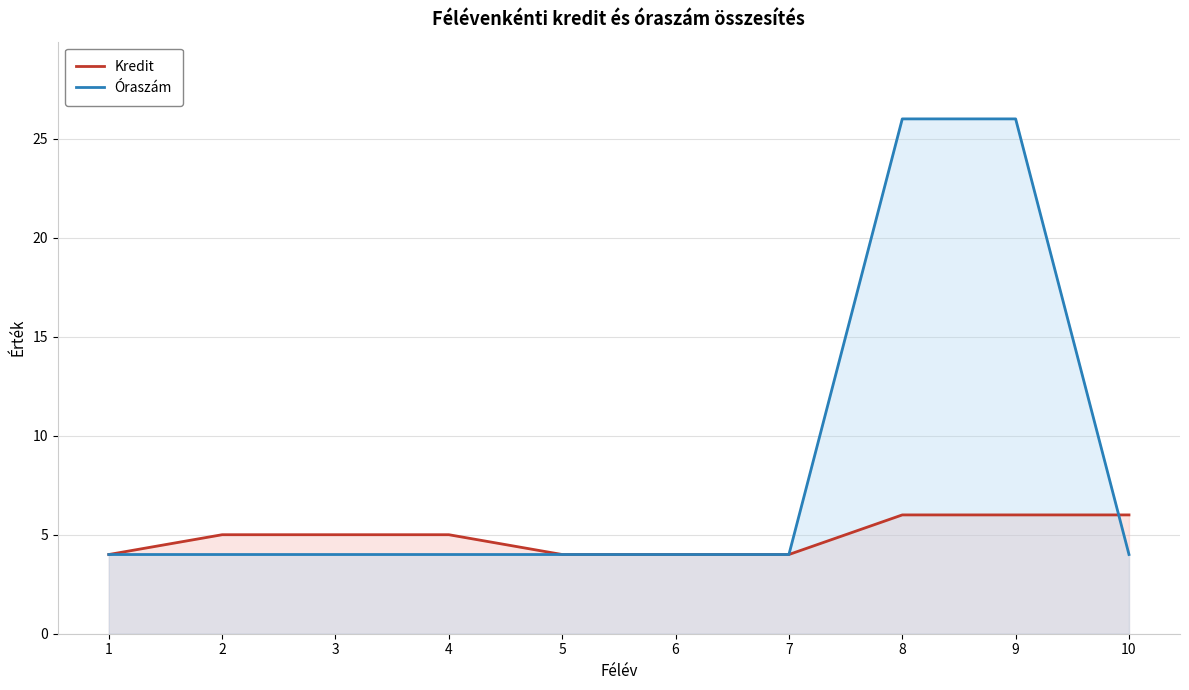

At how many categories does at least one series exceed 19?

2